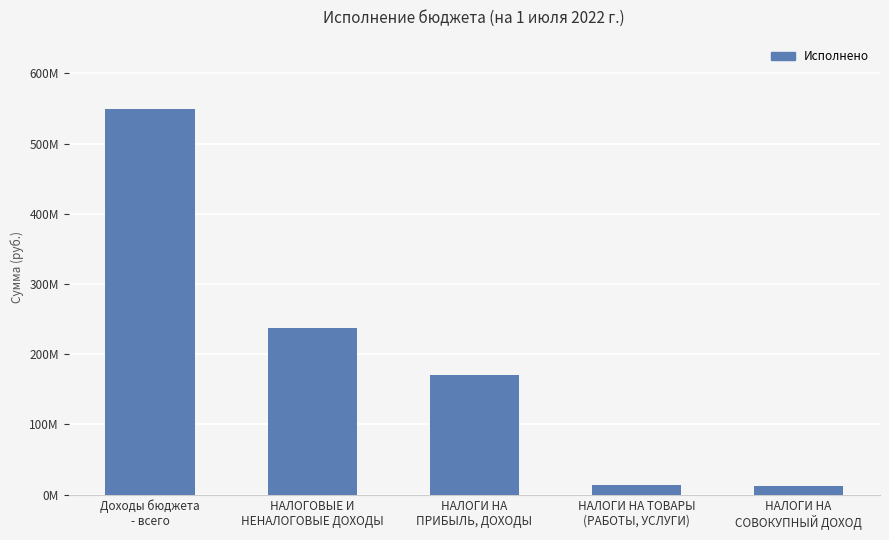

How many data points are less than 170967681?

2